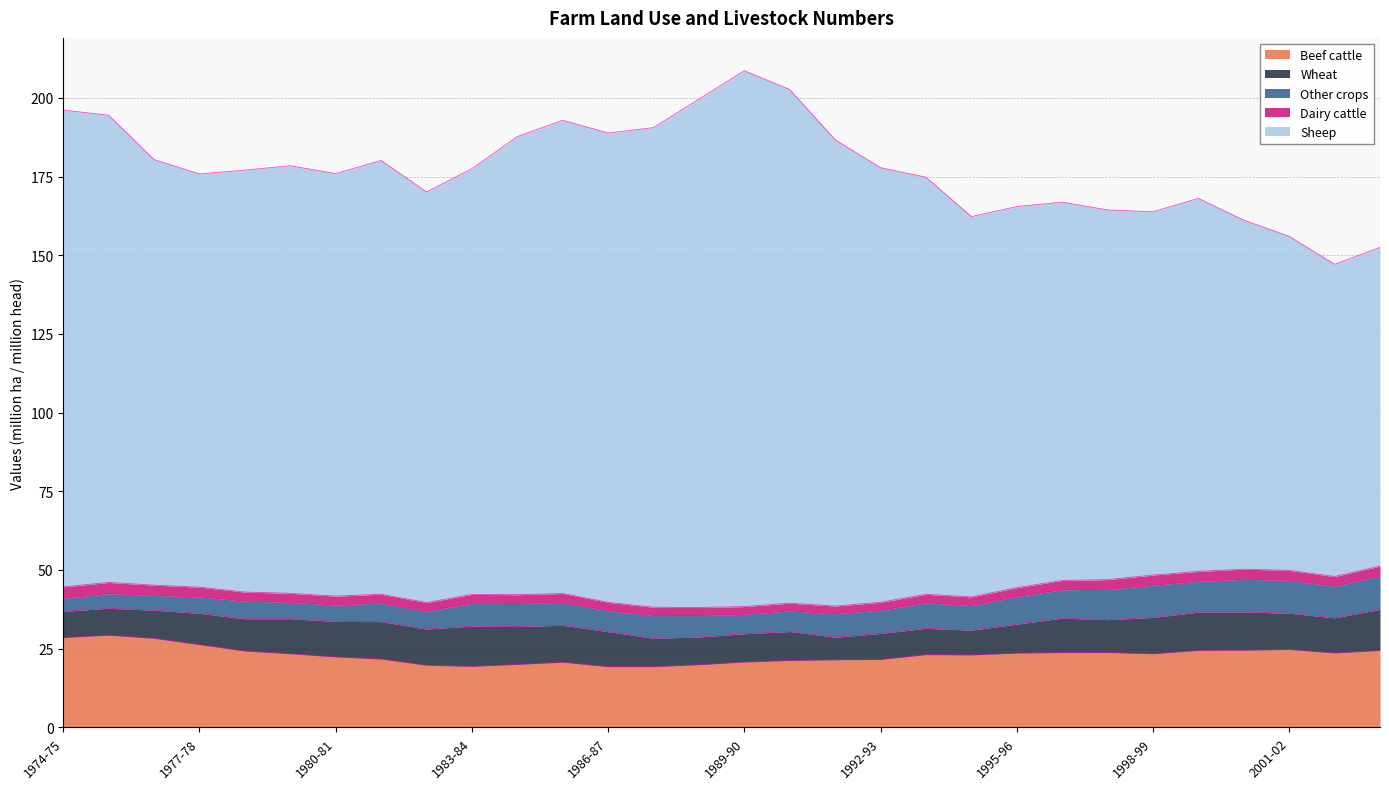

Reading left to right, list all the values displayed in this chart.

Beef cattle: 1974-75=28.5	1975-76=29.3	1976-77=28.3	1977-78=26.3	1978-79=24.2	1979-80=23.4	1980-81=22.4	1981-82=21.7	1982-83=19.7	1983-84=19.4	1984-85=20.0	1985-86=20.7	1986-87=19.3	1987-88=19.3	1988-89=19.9	1989-90=20.7	1990-91=21.2	1991-92=21.4	1992-93=21.6	1993-94=23.1	1994-95=23.0	1995-96=23.6	1996-97=23.7	1997-98=23.8	1998-99=23.4	1999-00=24.4	2000-01=24.5	2001-02=24.7	2002-03=23.6	2003-04=24.4
Wheat: 1974-75=8.3	1975-76=8.6	1976-77=9.0	1977-78=10.0	1978-79=10.2	1979-80=11.2	1980-81=11.3	1981-82=11.9	1982-83=11.5	1983-84=12.8	1984-85=12.0	1985-86=11.7	1986-87=11.1	1987-88=9.0	1988-89=8.8	1989-90=9.0	1990-91=9.2	1991-92=7.2	1992-93=8.3	1993-94=8.4	1994-95=7.9	1995-96=9.2	1996-97=10.9	1997-98=10.4	1998-99=11.5	1999-00=12.2	2000-01=12.1	2001-02=11.5	2002-03=11.2	2003-04=13.1
Other crops: 1974-75=4.2	1975-76=4.7	1976-77=4.7	1977-78=5.3	1978-79=5.6	1979-80=5.2	1980-81=5.2	1981-82=5.9	1982-83=5.7	1983-84=7.3	1984-85=7.3	1985-86=7.3	1986-87=6.7	1987-88=7.3	1988-89=6.8	1989-90=6.2	1990-91=6.6	1991-92=7.5	1992-93=7.4	1993-94=8.1	1994-95=7.8	1995-96=8.8	1996-97=9.0	1997-98=9.6	1998-99=10.3	1999-00=9.8	2000-01=10.4	2001-02=10.5	2002-03=10.1	2003-04=10.7
Dairy cattle: 1974-75=3.6	1975-76=3.5	1976-77=3.3	1977-78=3.1	1978-79=2.9	1979-80=2.8	1980-81=2.8	1981-82=2.8	1982-83=2.8	1983-84=2.8	1984-85=2.8	1985-86=2.8	1986-87=2.6	1987-88=2.6	1988-89=2.5	1989-90=2.5	1990-91=2.4	1991-92=2.4	1992-93=2.5	1993-94=2.7	1994-95=2.7	1995-96=2.8	1996-97=3.0	1997-98=3.1	1998-99=3.2	1999-00=3.1	2000-01=3.2	2001-02=3.1	2002-03=3.0	2003-04=3.1
Sheep: 1974-75=151.5	1975-76=148.5	1976-77=135.2	1977-78=131.3	1978-79=134.1	1979-80=135.9	1980-81=134.3	1981-82=137.9	1982-83=130.5	1983-84=135.3	1984-85=145.6	1985-86=150.4	1986-87=149.2	1987-88=152.4	1988-89=161.6	1989-90=170.3	1990-91=163.2	1991-92=148.2	1992-93=138.1	1993-94=132.6	1994-95=120.9	1995-96=121.1	1996-97=120.2	1997-98=117.5	1998-99=115.5	1999-00=118.6	2000-01=110.9	2001-02=106.2	2002-03=99.3	2003-04=101.3